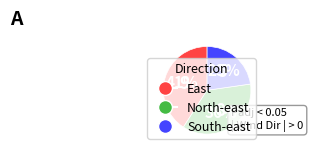

What percentage is the East slice, to the nearest percent?

41%